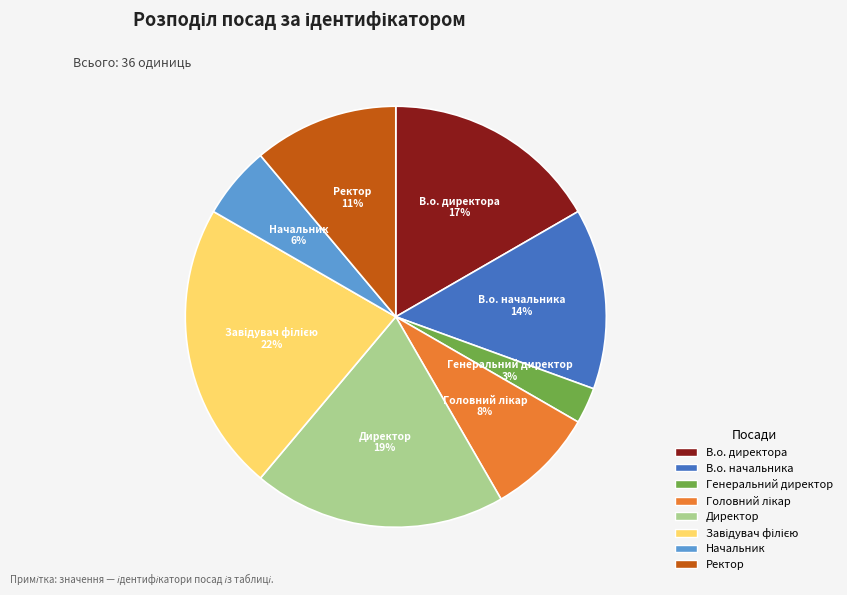

To the nearest percent, what percentage of the pie is Директор?

19%